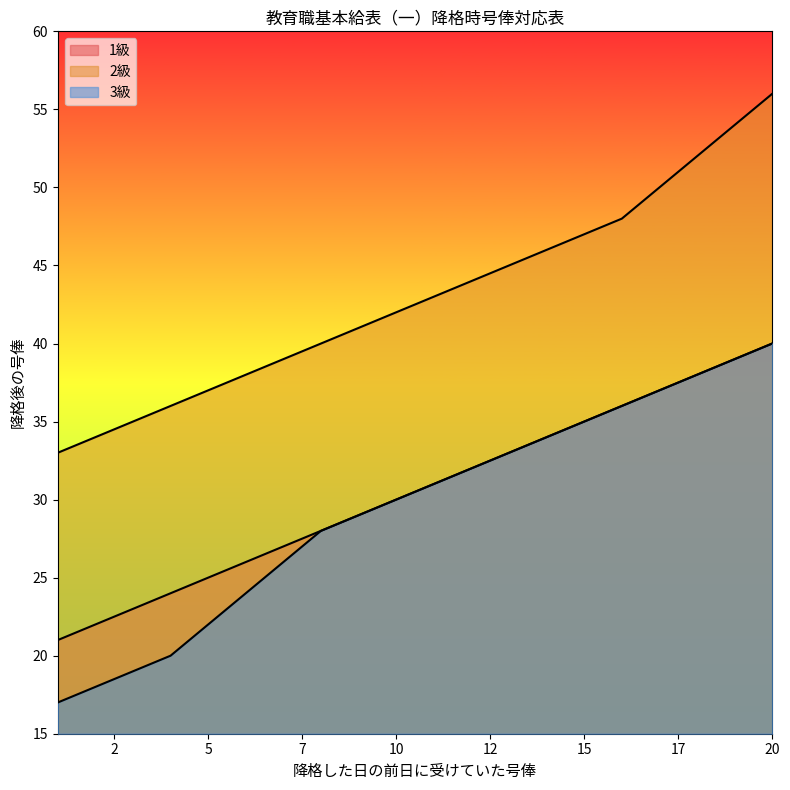

Rank the series by their maximum value, from highest to lowest.

2級, 1級, 3級